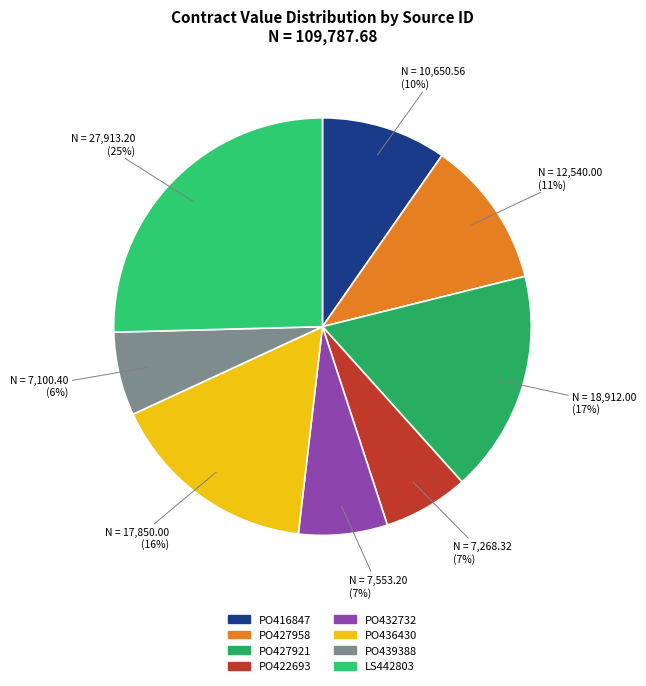

What is the change in value from PO427958 to PO439388?

-5439.6